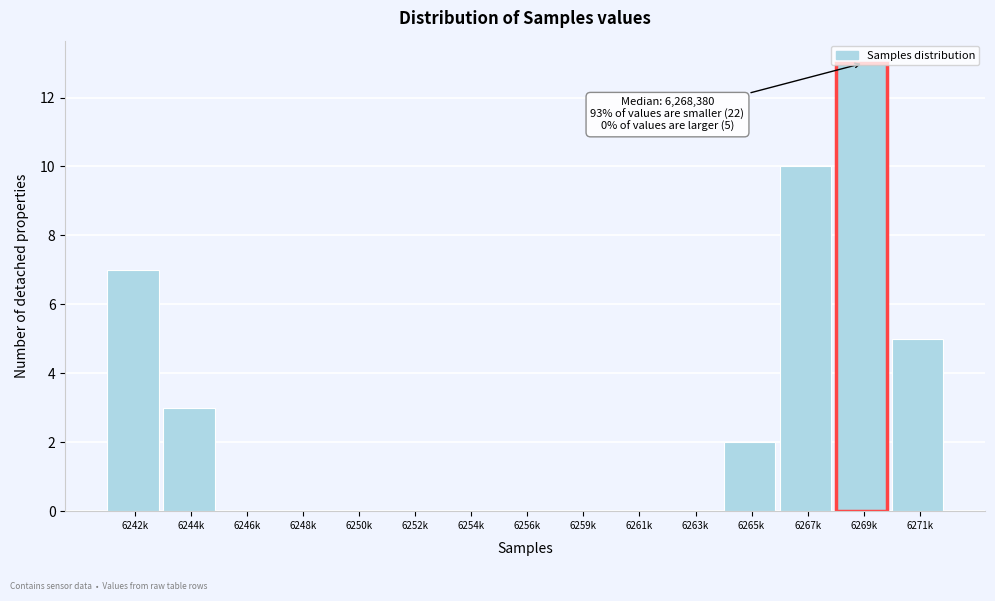

What is the greatest value displayed?

13